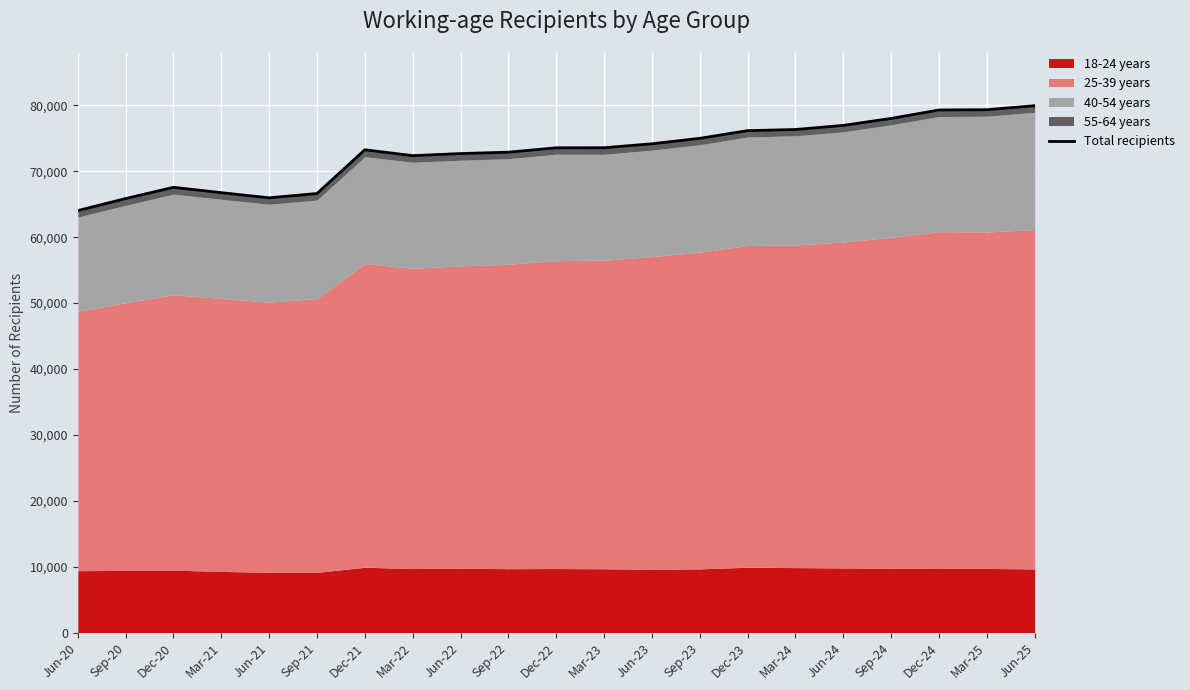

How many lines are shown in the chart?

1